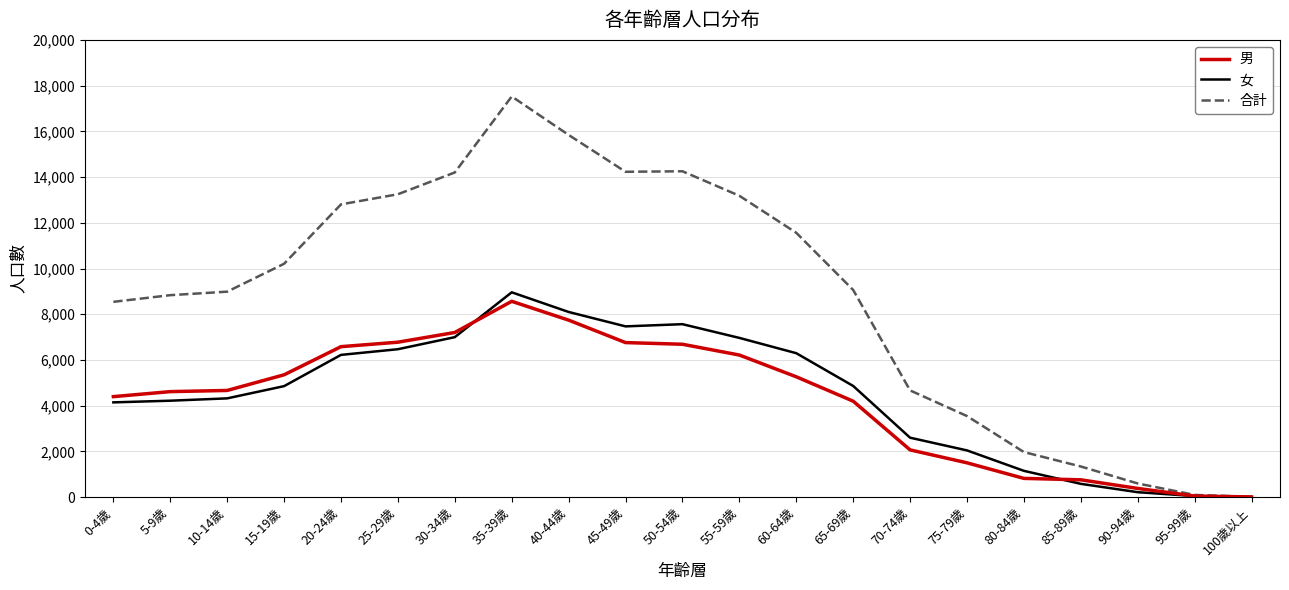

What is the maximum value shown in the chart?

17526